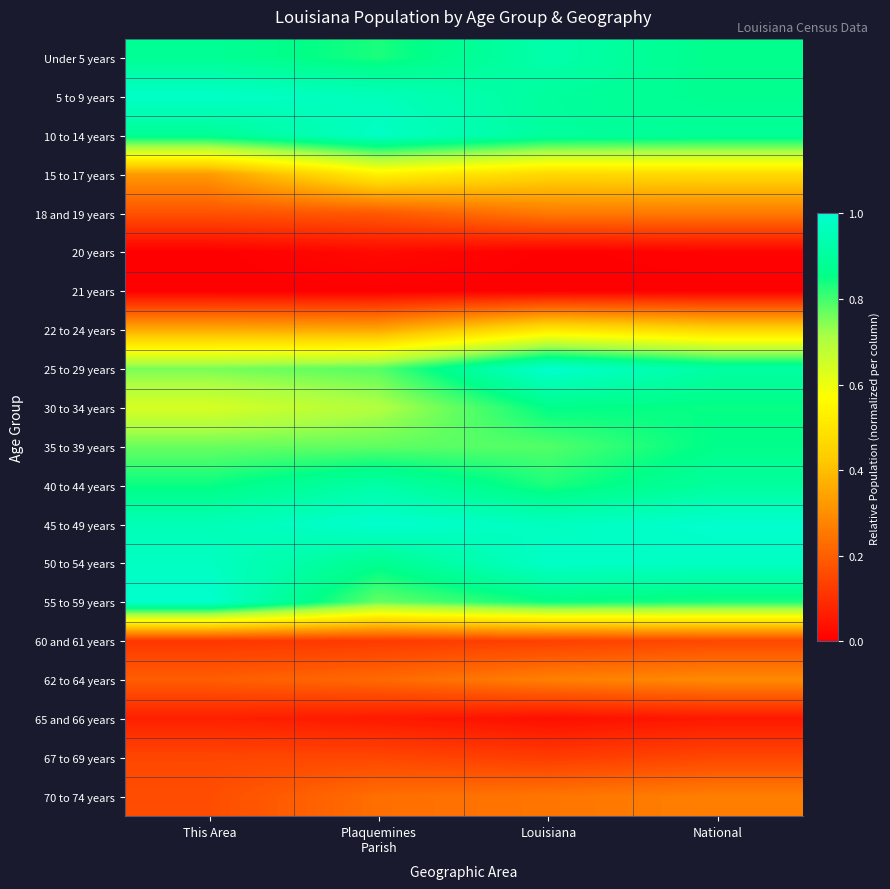

Reading right to left, list all the values displayed in this chart.

Under 5 years: National=0.9	Louisiana=0.9	Plaquemines
Parish=0.8	This Area=0.9
5 to 9 years: National=0.9	Louisiana=0.9	Plaquemines
Parish=1.0	This Area=1.0
10 to 14 years: National=0.9	Louisiana=0.9	Plaquemines
Parish=1.0	This Area=0.9
15 to 17 years: National=0.5	Louisiana=0.5	Plaquemines
Parish=0.5	This Area=0.3
18 and 19 years: National=0.3	Louisiana=0.3	Plaquemines
Parish=0.2	This Area=0.2
20 years: National=0.0	Louisiana=0.0	Plaquemines
Parish=0.0	This Area=0.0
21 years: National=0.0	Louisiana=0.0	Plaquemines
Parish=0.0	This Area=0.0
22 to 24 years: National=0.5	Louisiana=0.5	Plaquemines
Parish=0.4	This Area=0.4
25 to 29 years: National=0.9	Louisiana=1.0	Plaquemines
Parish=0.8	This Area=0.8
30 to 34 years: National=0.9	Louisiana=0.9	Plaquemines
Parish=0.7	This Area=0.6
35 to 39 years: National=0.9	Louisiana=0.8	Plaquemines
Parish=0.8	This Area=0.8
40 to 44 years: National=0.9	Louisiana=0.8	Plaquemines
Parish=0.9	This Area=0.8
45 to 49 years: National=1.0	Louisiana=1.0	Plaquemines
Parish=1.0	This Area=1.0
50 to 54 years: National=1.0	Louisiana=1.0	Plaquemines
Parish=0.9	This Area=1.0
55 to 59 years: National=0.8	Louisiana=0.8	Plaquemines
Parish=0.8	This Area=1.0
60 and 61 years: National=0.2	Louisiana=0.1	Plaquemines
Parish=0.1	This Area=0.1
62 to 64 years: National=0.3	Louisiana=0.3	Plaquemines
Parish=0.2	This Area=0.2
65 and 66 years: National=0.1	Louisiana=0.0	Plaquemines
Parish=0.1	This Area=0.1
67 to 69 years: National=0.2	Louisiana=0.1	Plaquemines
Parish=0.2	This Area=0.2
70 to 74 years: National=0.3	Louisiana=0.2	Plaquemines
Parish=0.2	This Area=0.2